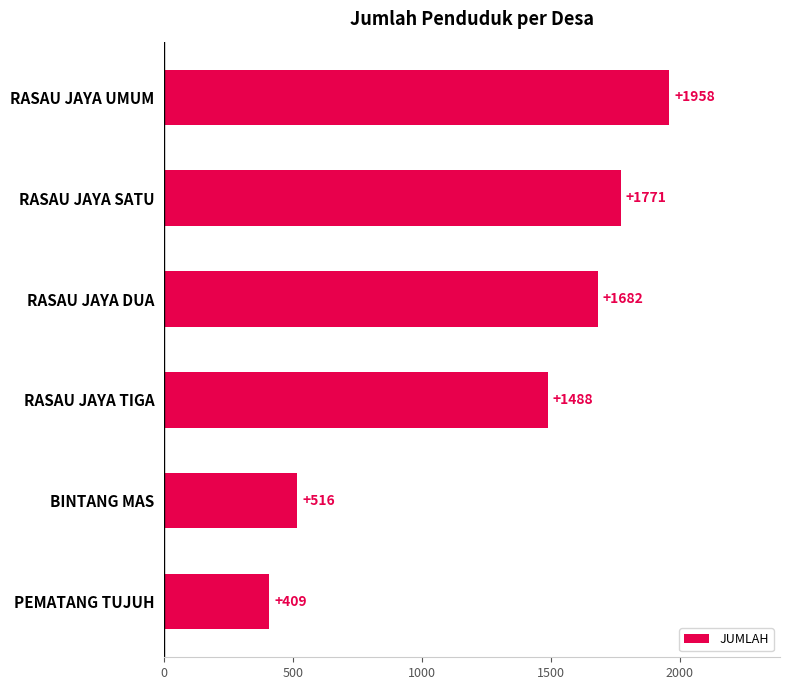

Are the bars grouped side by side (vs. stacked)?

No